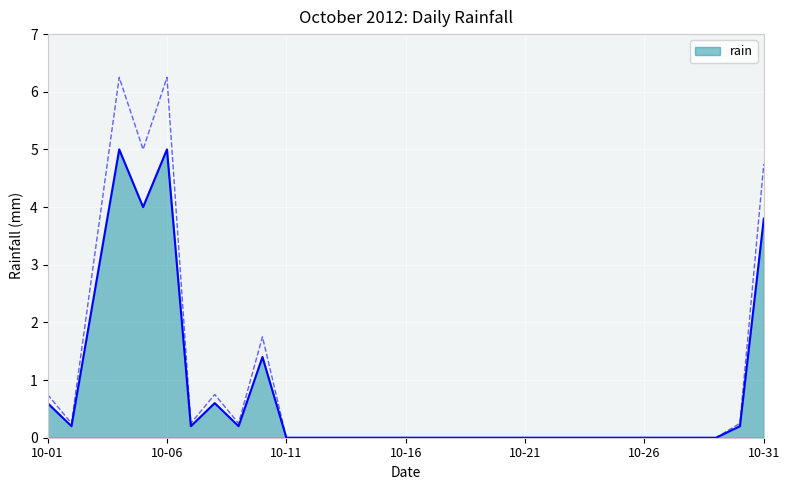

What is the sum of the values at 2012-10-07 and 2012-10-09?

0.4